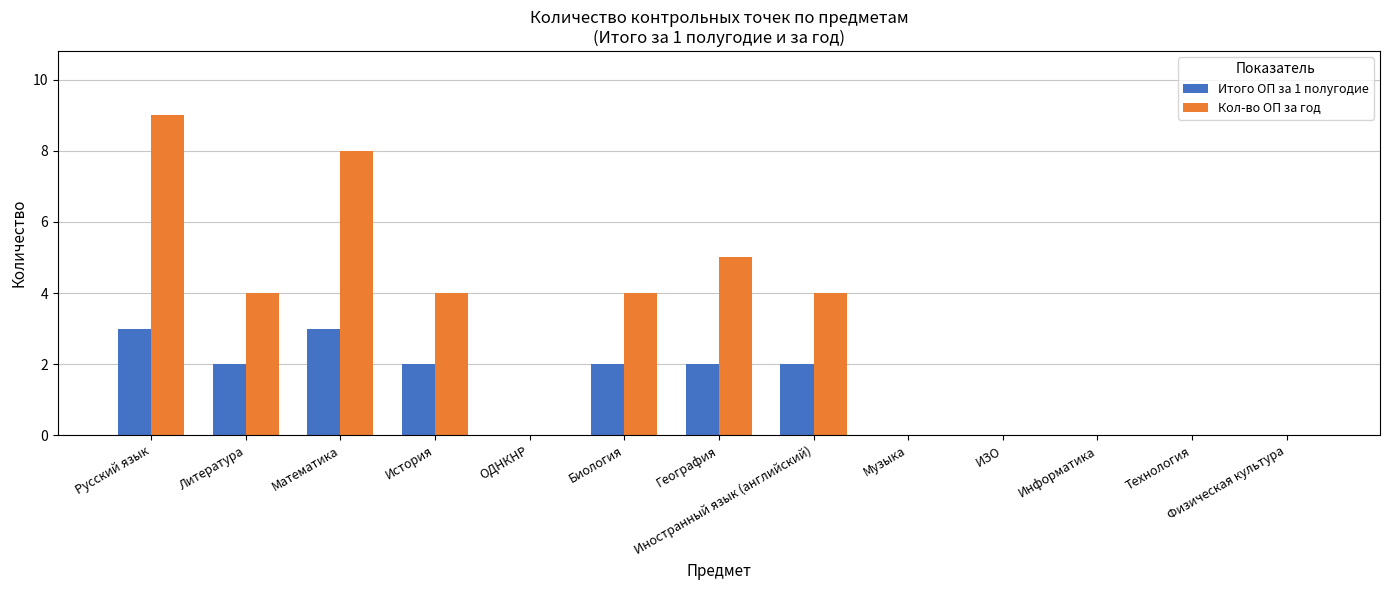

Count the Кол-во ОП за год values in the range 0 to 4.

10